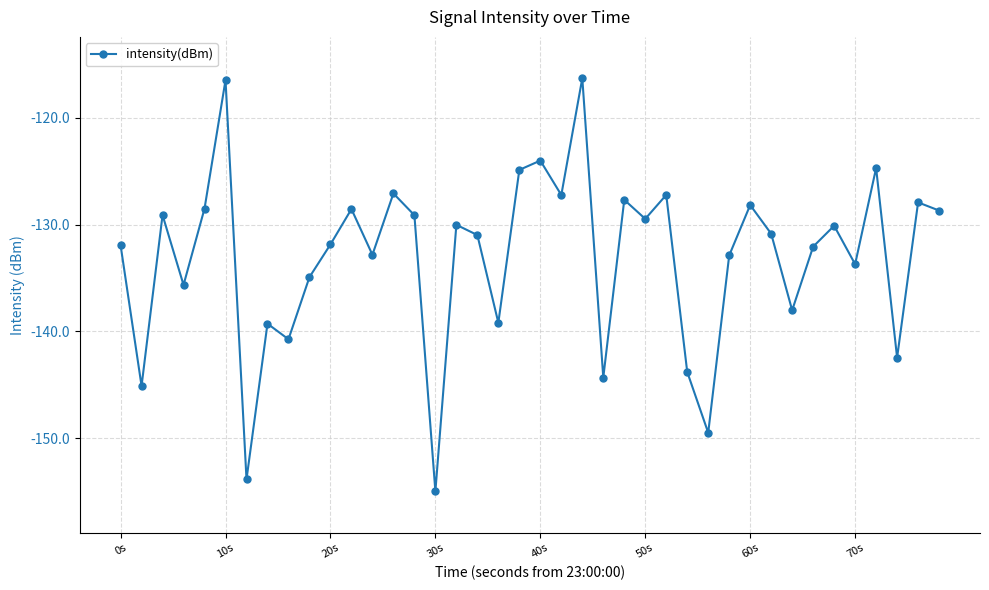

Does the chart display data point markers on the line(s)?

Yes